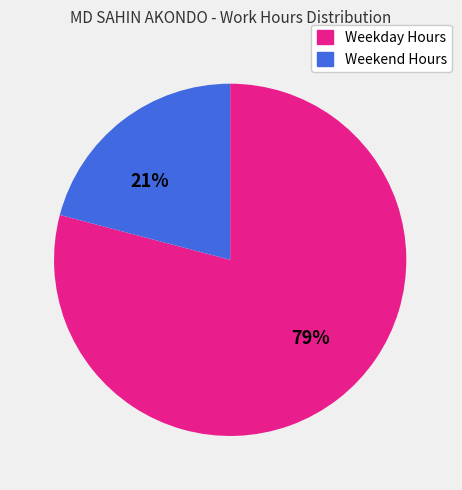

To the nearest percent, what is the average slice percentage?

50%